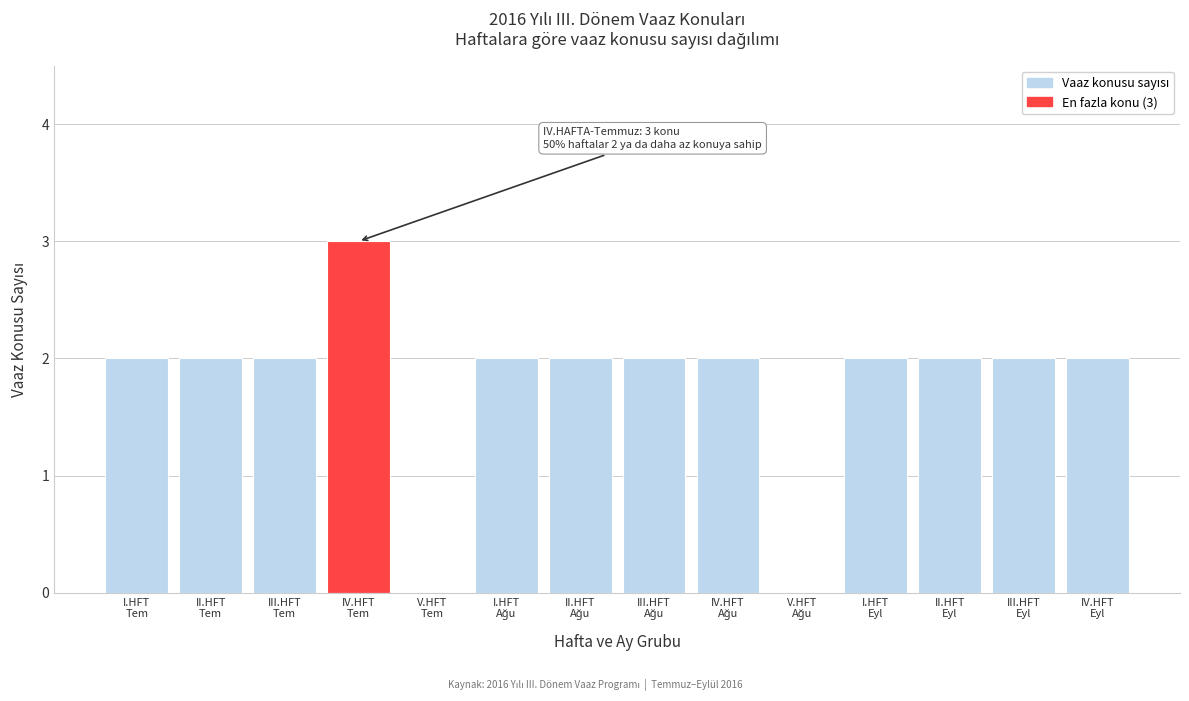

What is the sum of all values?

25